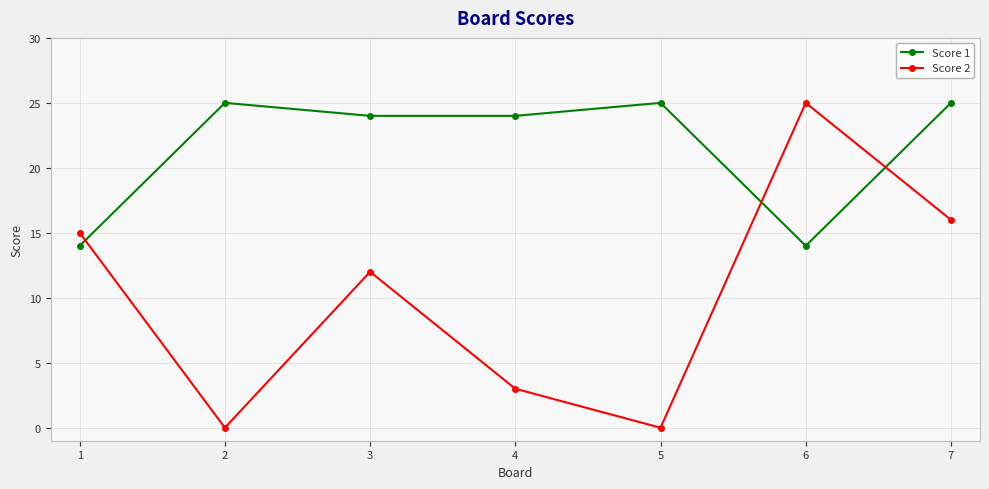

What is the value of the Score 1 point at the 3rd from the left?

24